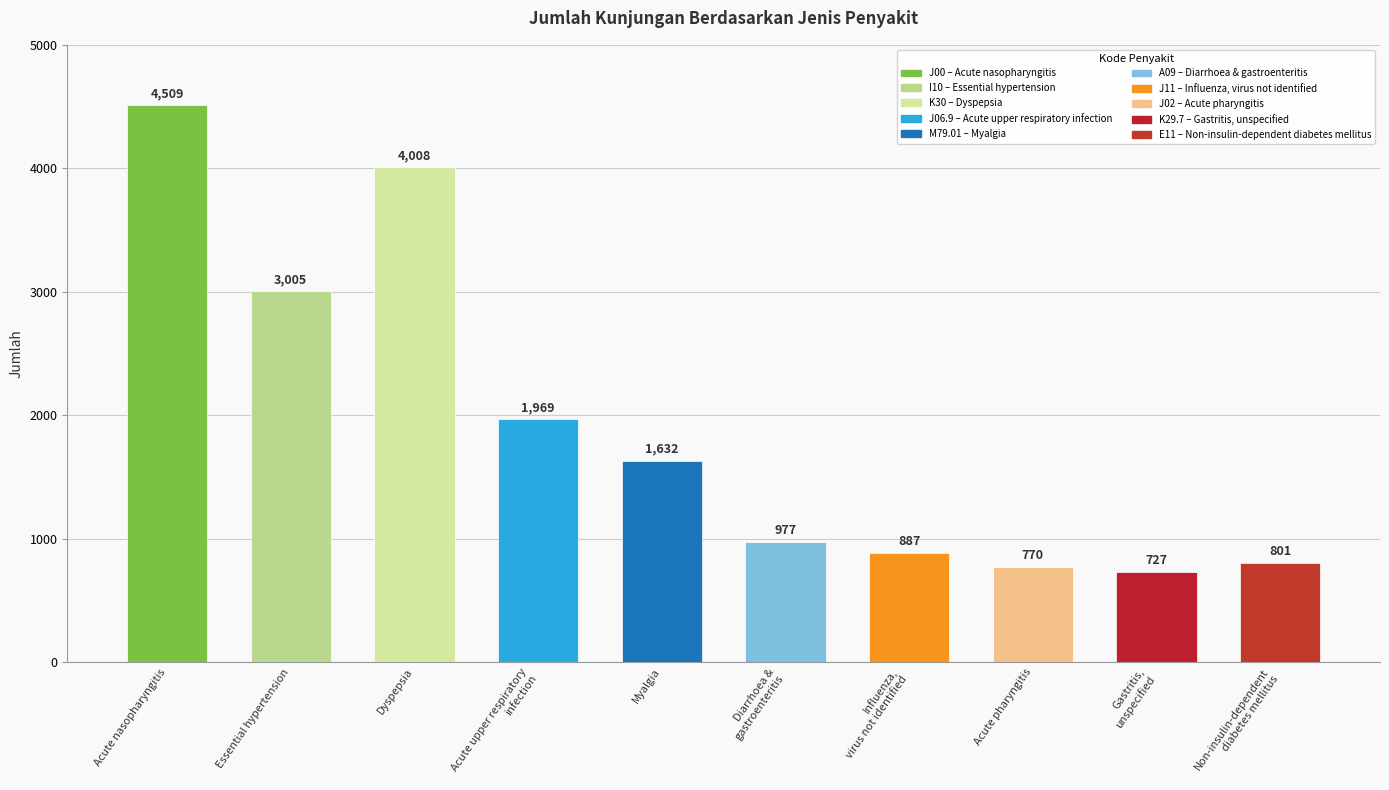

What is the difference between the second highest and second lowest values?

3238